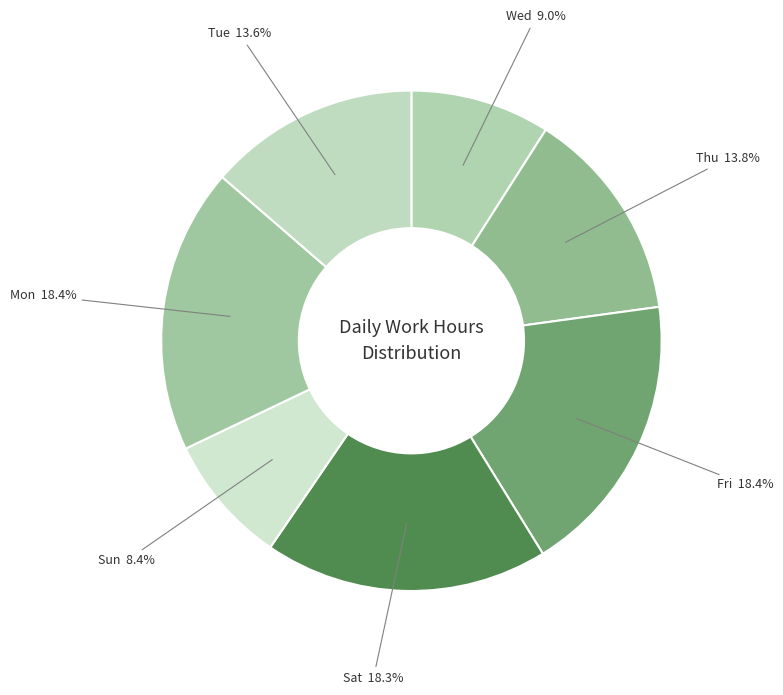

Does any single category account for the majority?

No